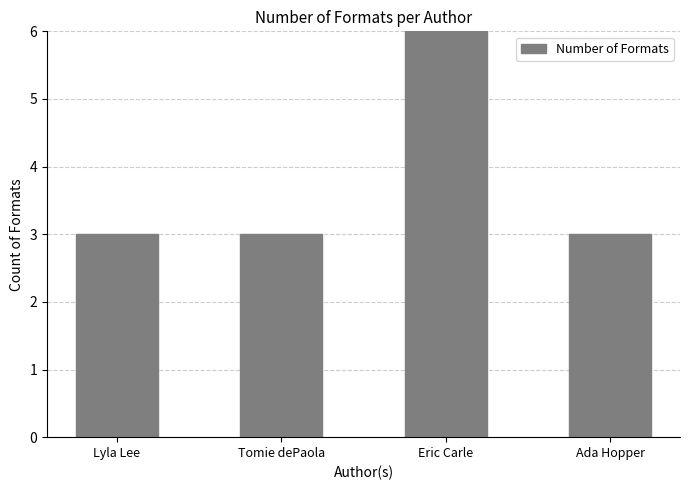

What position from the left is Tomie dePaola?

2